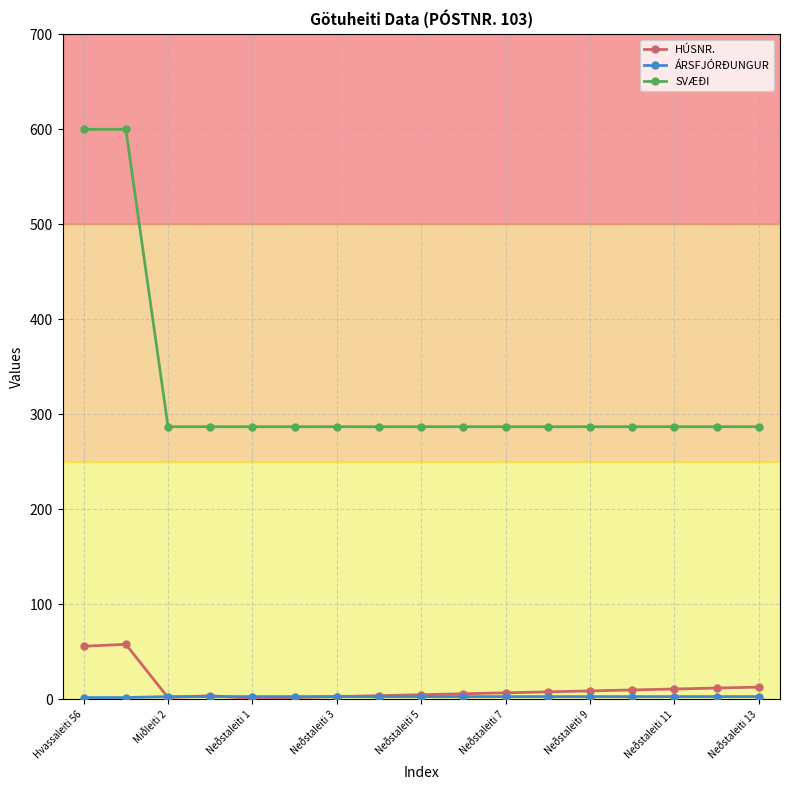

What is the average value of the HÚSNR. series?

12